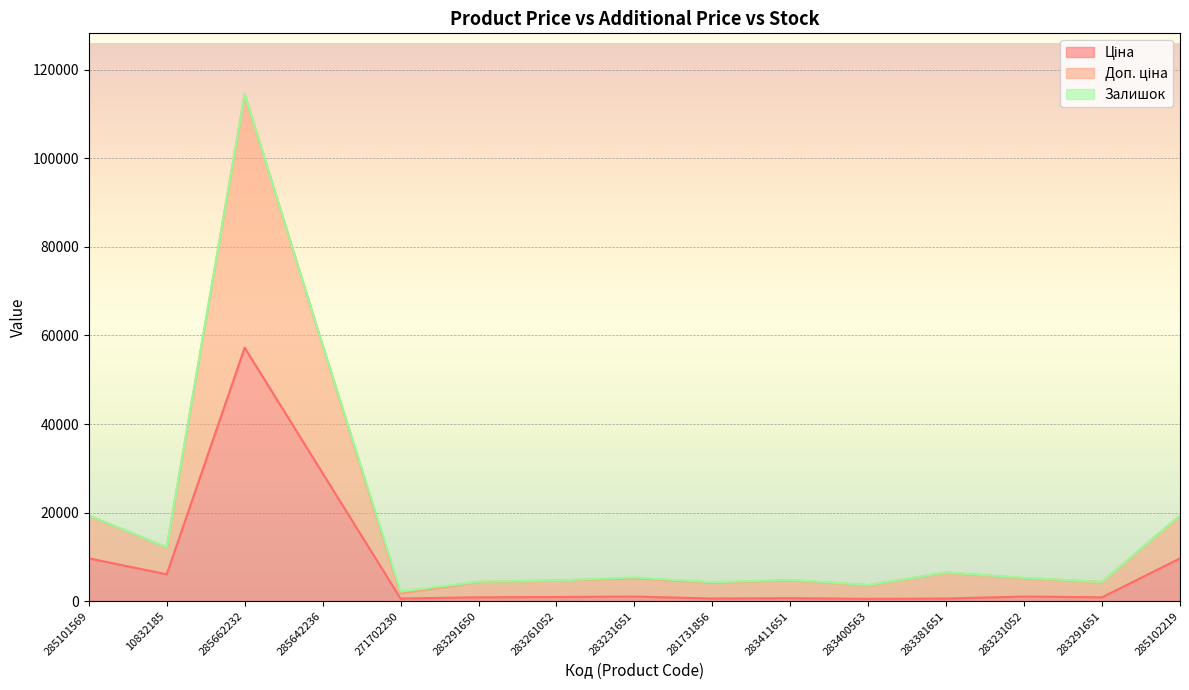

At which category is the sum across all series the highest?

285662232